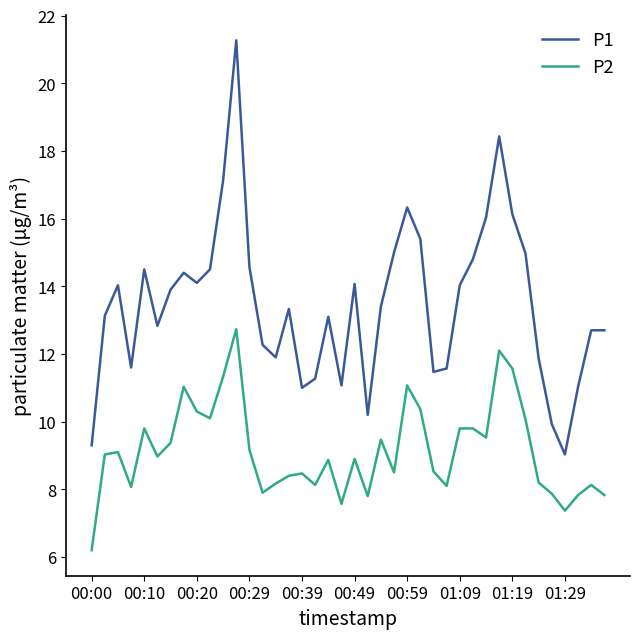

Which series has the largest total across all categories?

P1